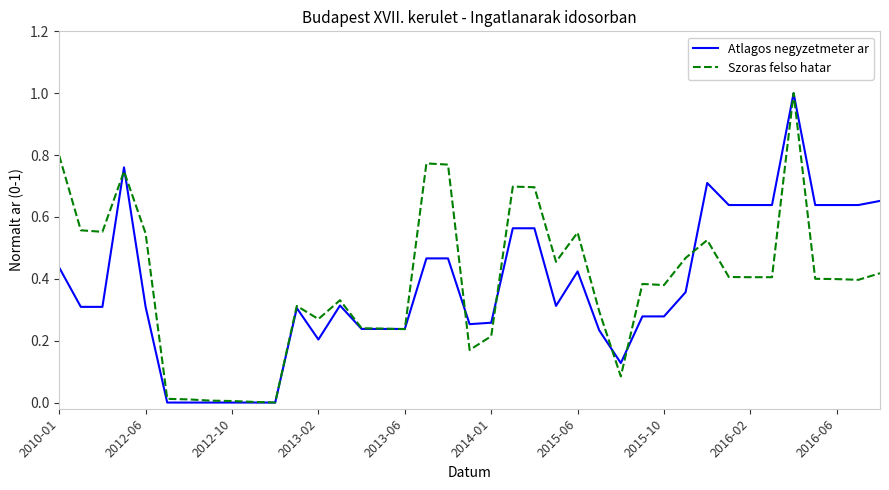

Rank the series by their maximum value, from highest to lowest.

Atlagos negyzetmeter ar, Szoras felso hatar